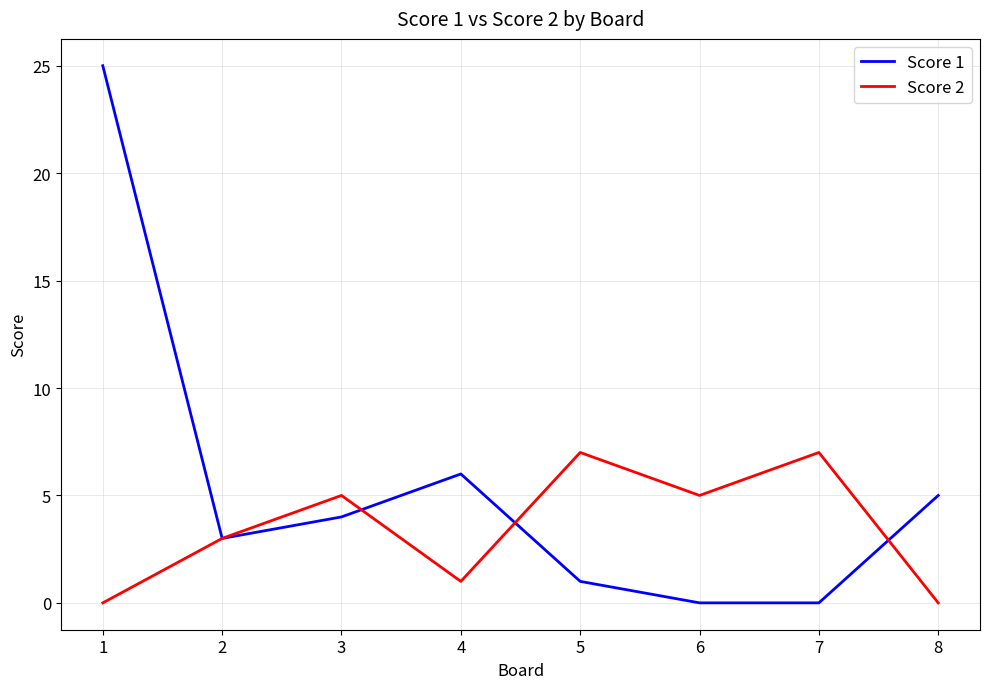

Is the value of Score 1 at 8 greater than the value of Score 2 at 2?

Yes